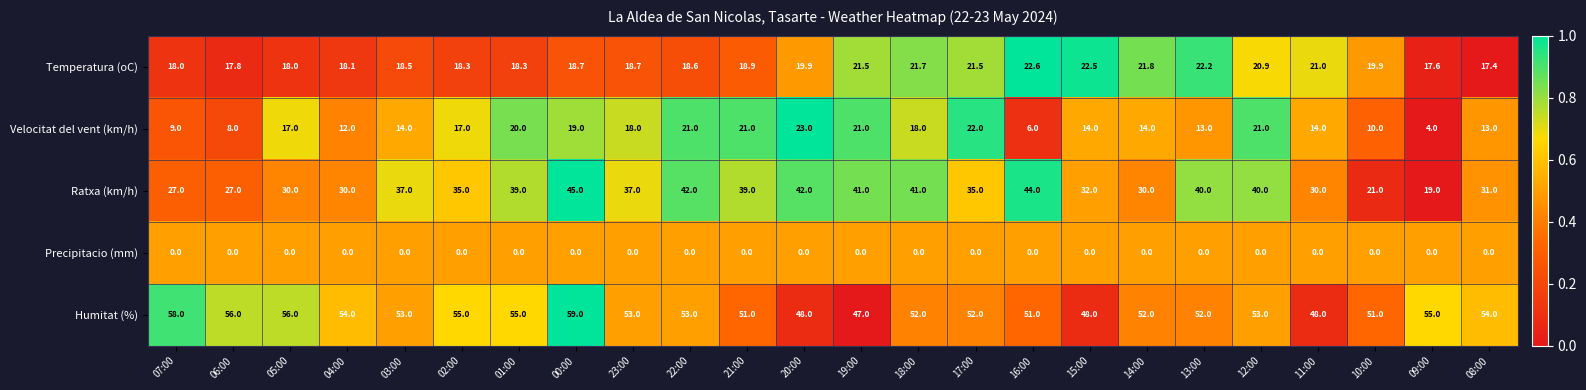

How many distinct data groups are displayed?

5